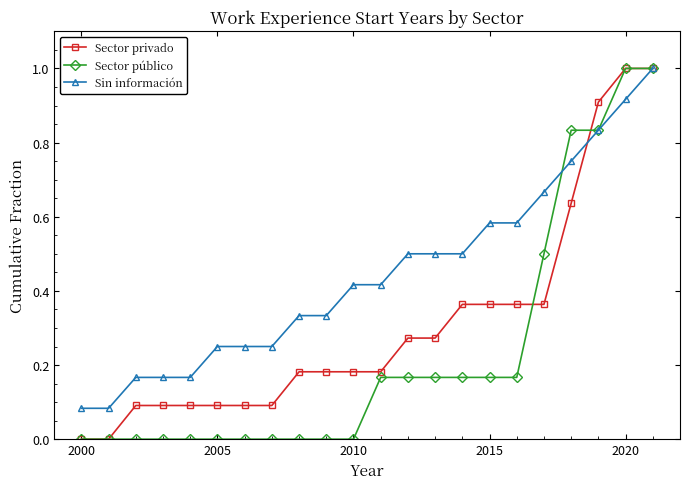

What is the maximum value for Sin información?

1.0